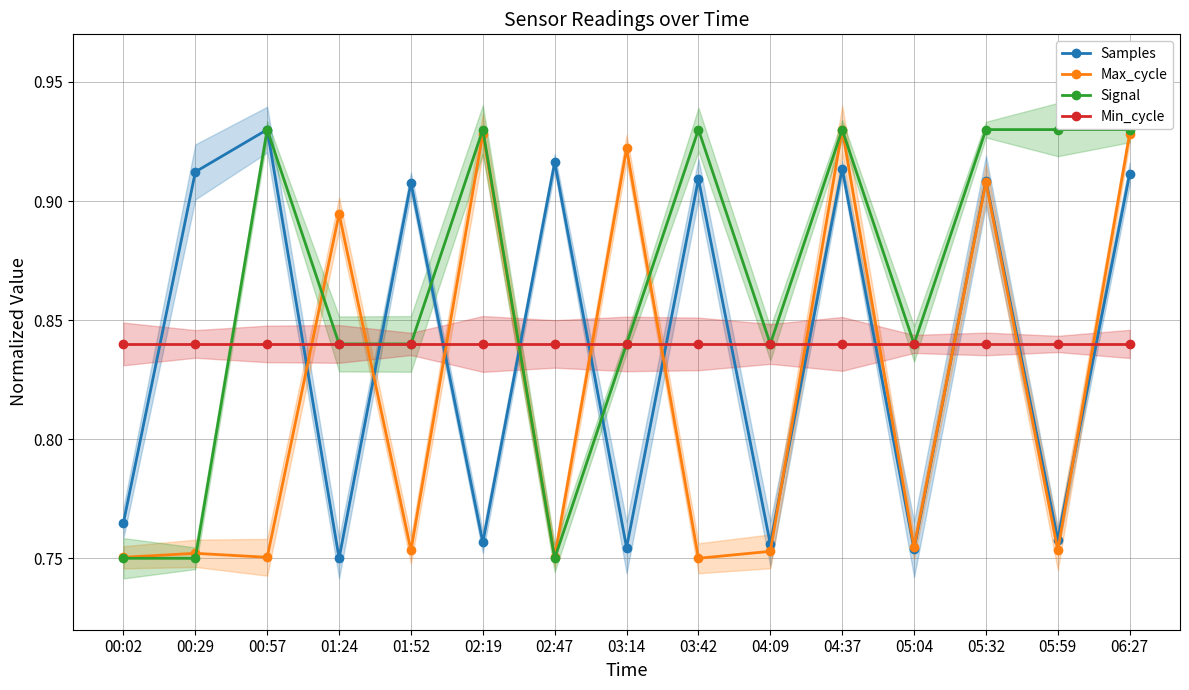

List the labels in order of Samples value, largest first.

00:57, 02:47, 04:37, 00:29, 06:27, 03:42, 05:32, 01:52, 00:02, 05:59, 02:19, 04:09, 03:14, 05:04, 01:24